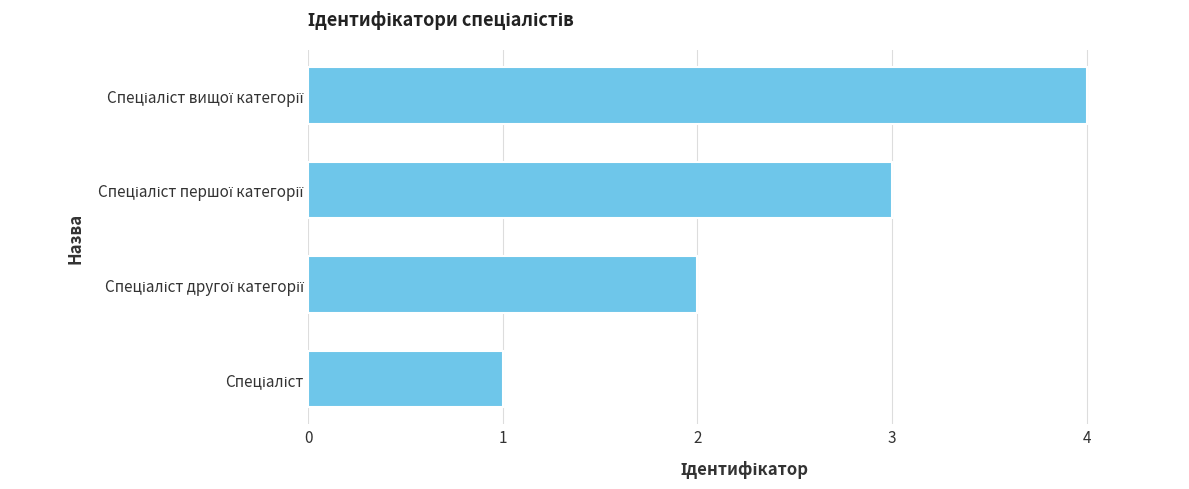

Are the bars grouped side by side (vs. stacked)?

No